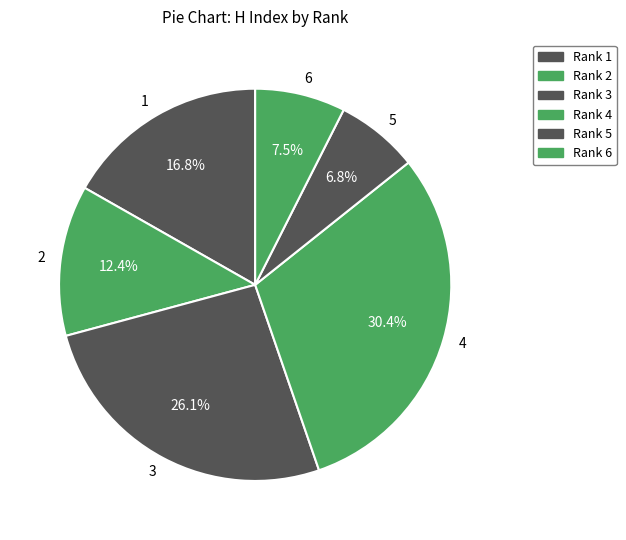

Which has a higher value, 5 or 3?

3